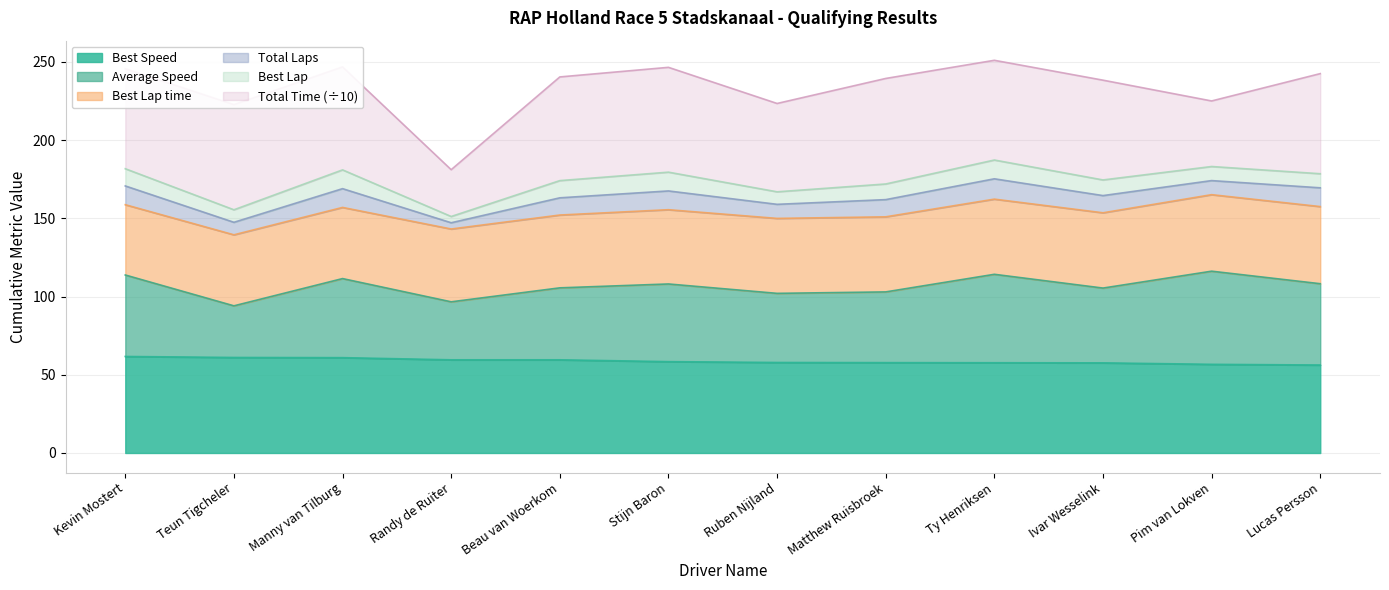

Count the number of categories in the chart.

12